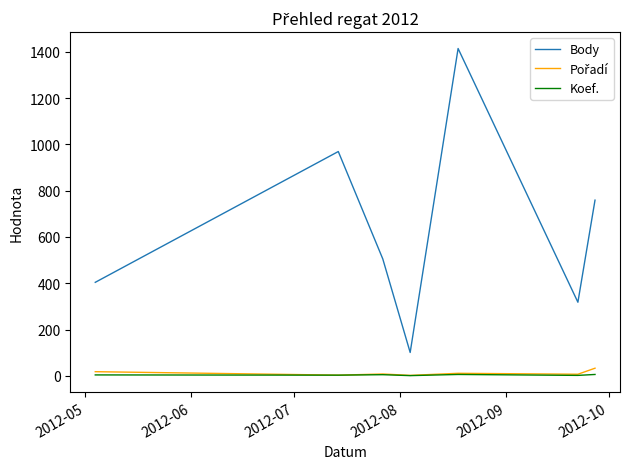

Which series has the largest total across all categories?

Body